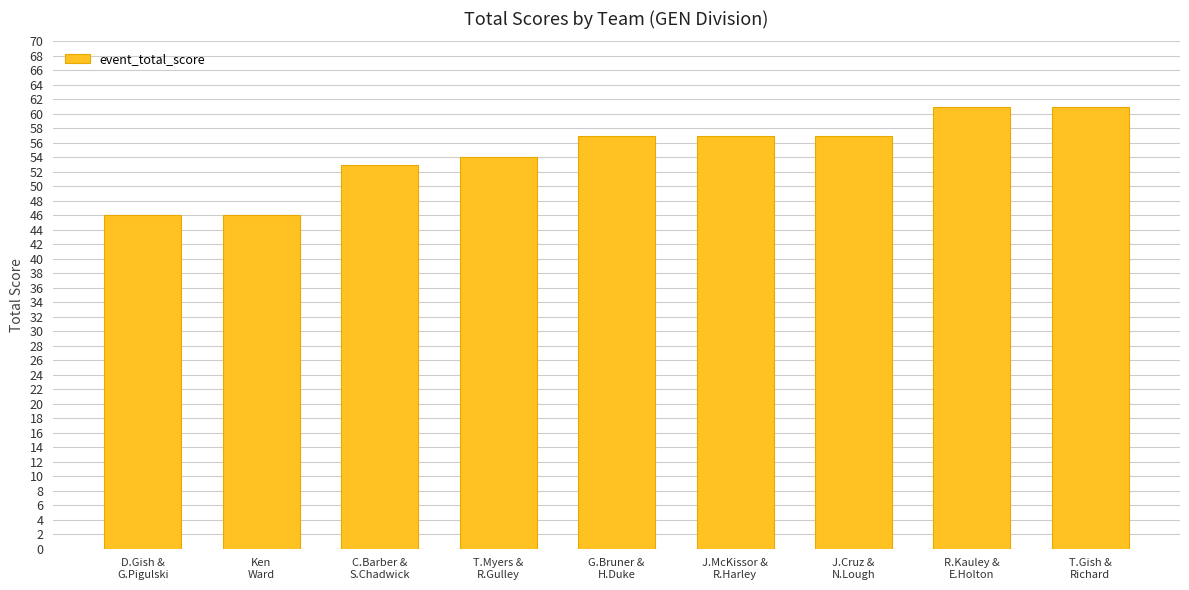

Which has a higher value, T.Myers &
R.Gulley or Ken
Ward?

T.Myers &
R.Gulley